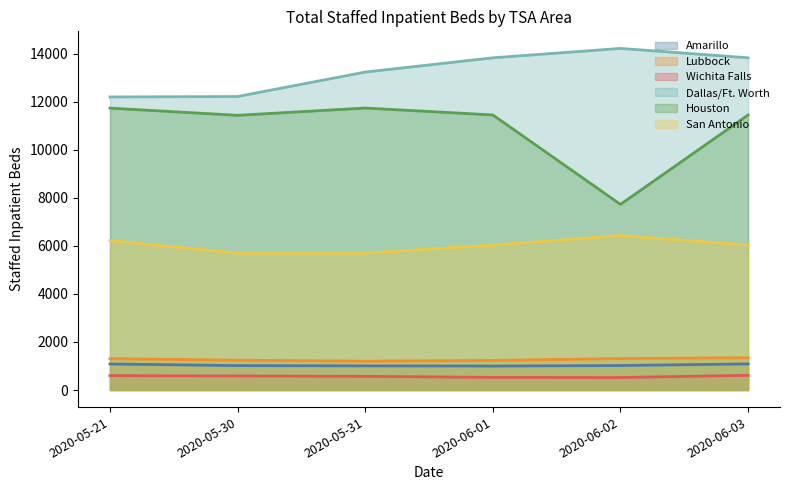

Reading left to right, transcribe all the data shown in this chart.

Amarillo: 1083	1016	1004	997	1019	1086
Lubbock: 1304	1240	1199	1231	1309	1344
Wichita Falls: 597	584	569	525	520	611
Dallas/Ft. Worth: 12193	12211	13228	13821	14212	13821
Houston: 11728	11428	11731	11444	7723	11444
San Antonio: 6216	5694	5695	6029	6428	6029